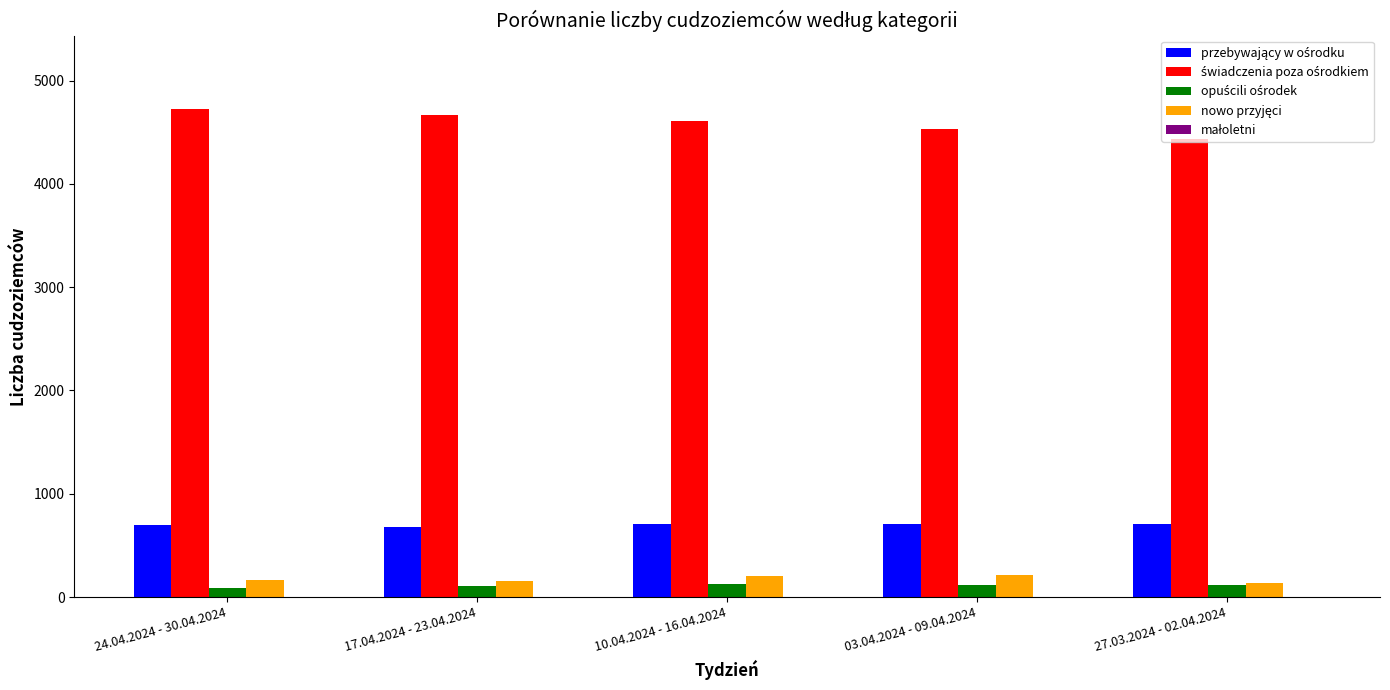

The value of świadczenia poza ośrodkiem at 27.03.2024 - 02.04.2024 is 6382. True or false?

False